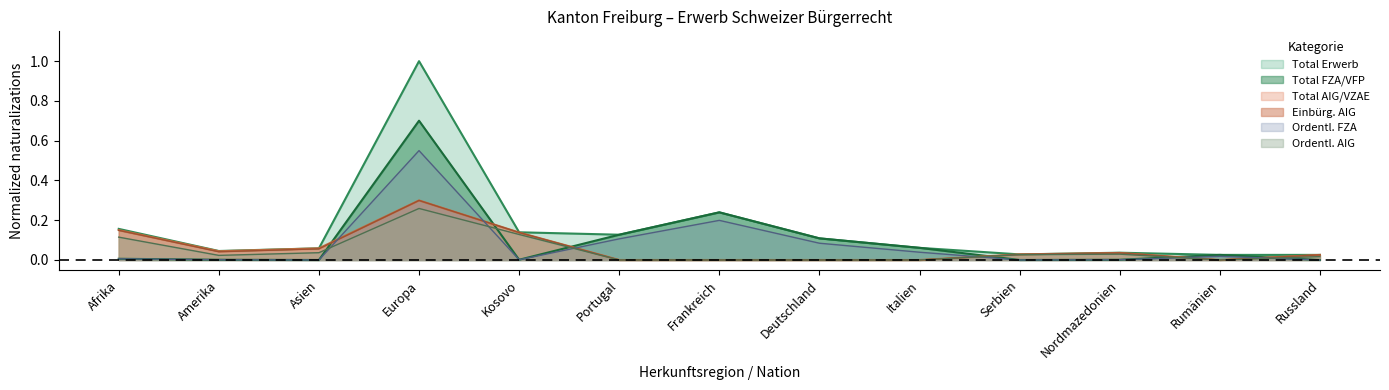

What is the label of the 5th point from the right?

Italien